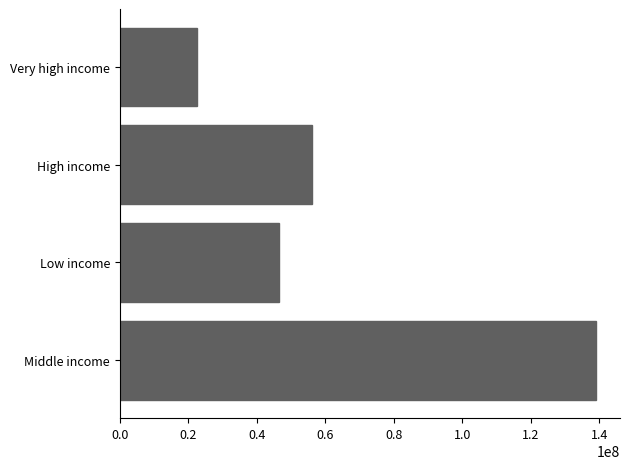

Rank the categories by value from lowest to highest.

Very high income, Low income, High income, Middle income